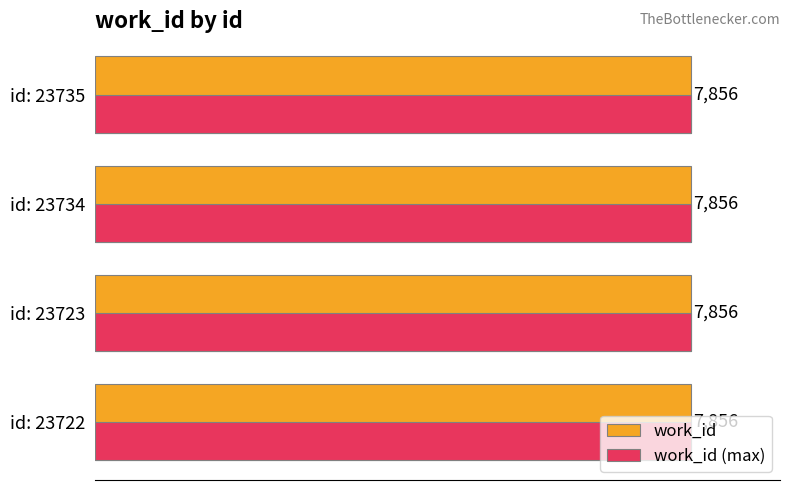

Which has a higher value, 4000 or 0?

4000